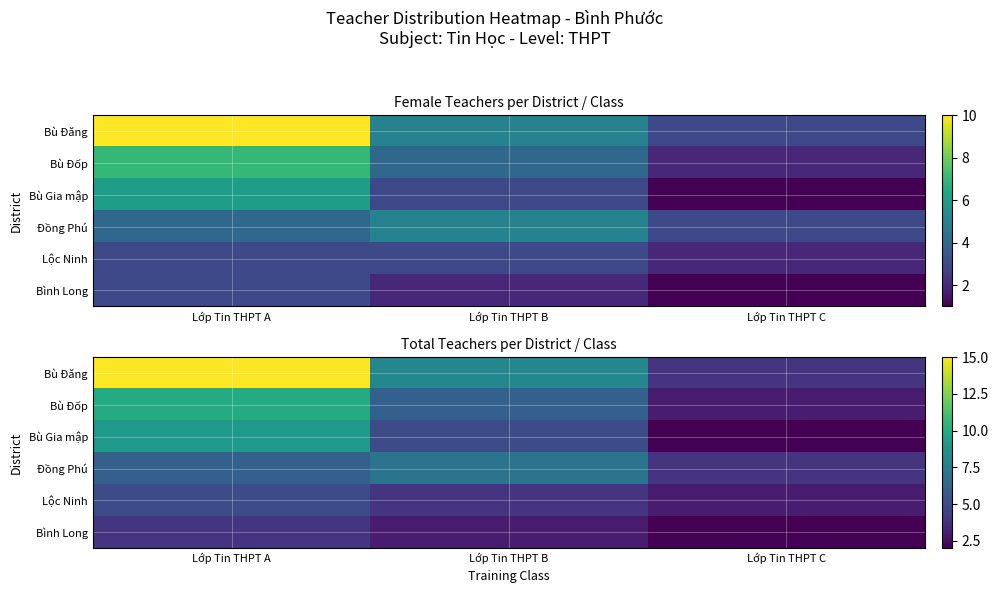

At which category is the sum across all series the highest?

Lớp Tin THPT A